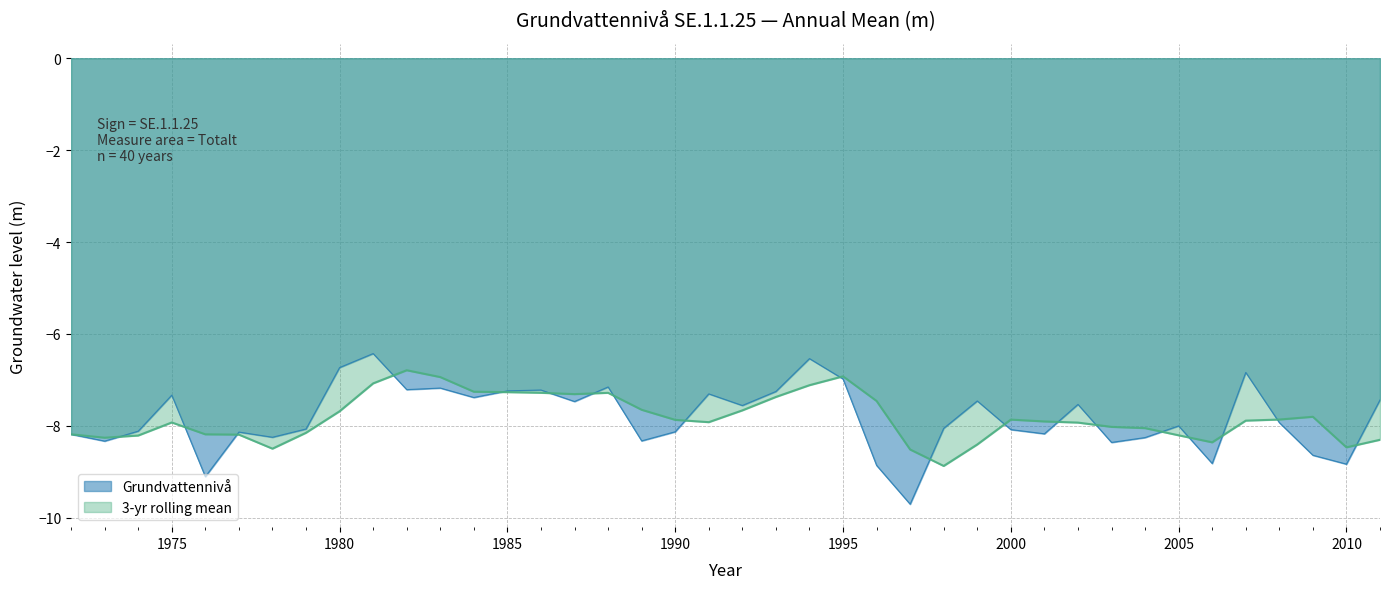

At which label is the value closest to -8?

2005